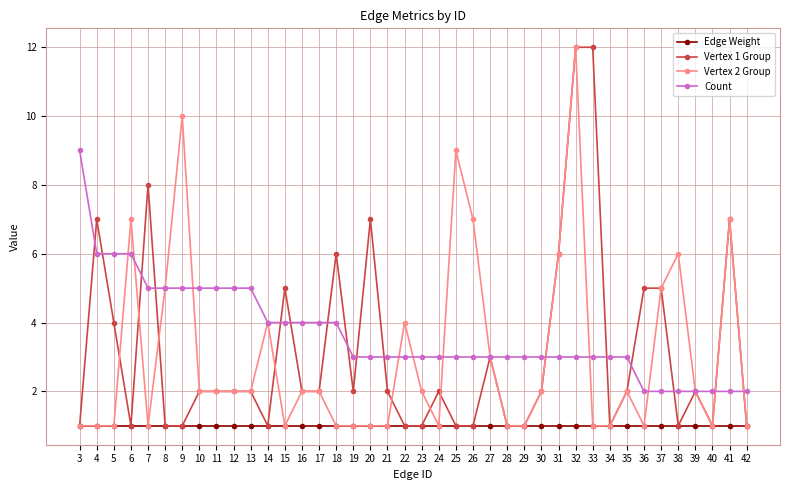

What is the value of the Vertex 2 Group point at the 24th from the left?

7